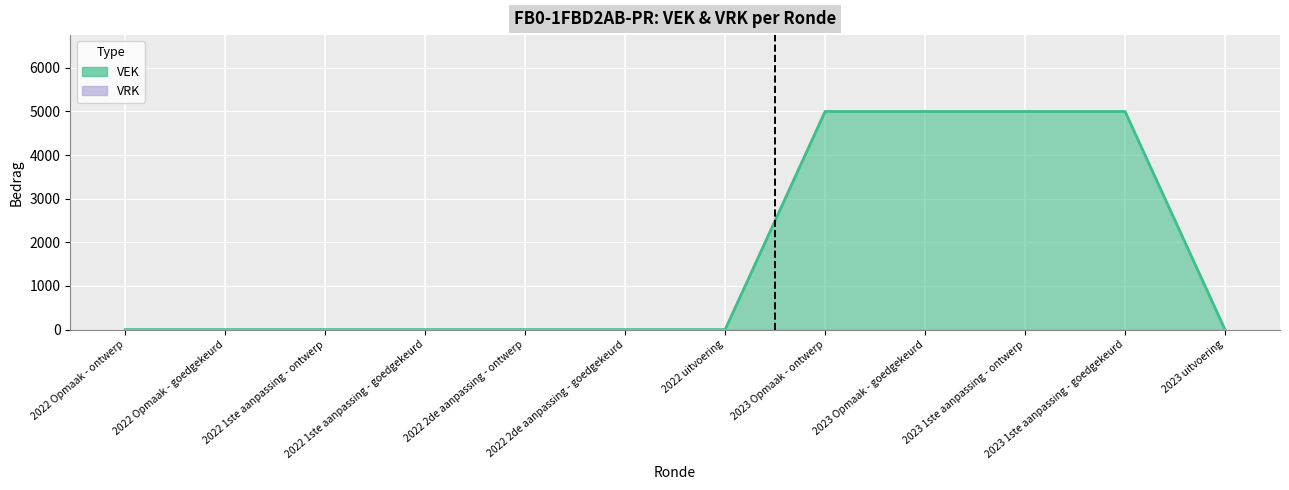

At which category does the chart reach its peak across all series?

2023 Opmaak - ontwerp